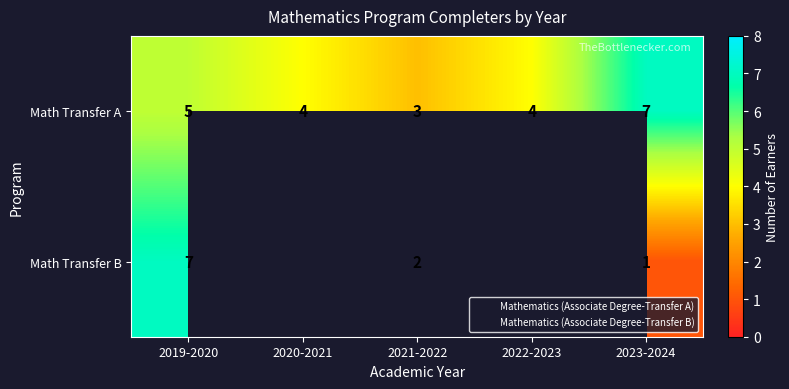

Which series has the largest range (max minus min)?

Math Transfer B